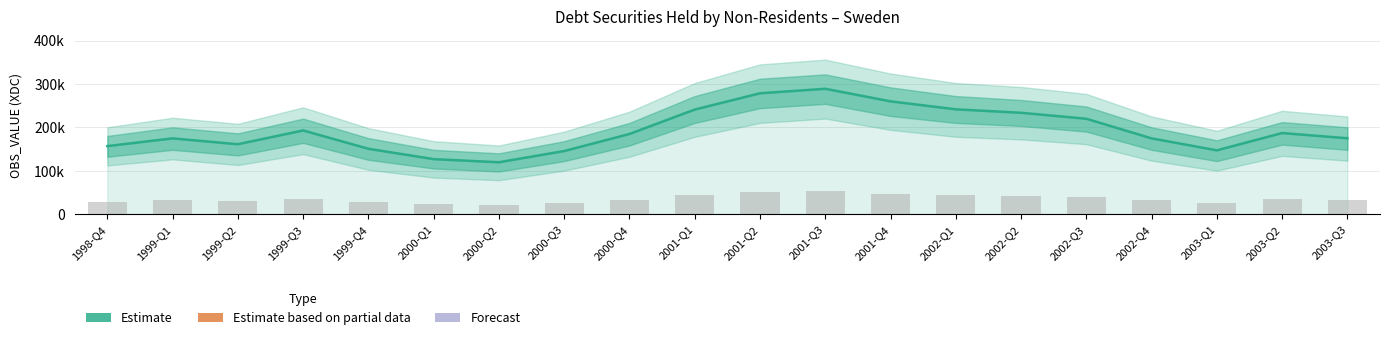

Reading left to right, extract all data points from this chart.

1998-Q4=156552	1999-Q1=174364	1999-Q2=160887	1999-Q3=192681	1999-Q4=150438	2000-Q1=126557	2000-Q2=119343	2000-Q3=145226	2000-Q4=184491	2001-Q1=240827	2001-Q2=278354	2001-Q3=288741	2001-Q4=259769	2002-Q1=241378	2002-Q2=233404	2002-Q3=219652	2002-Q4=174397	2003-Q1=146808	2003-Q2=186659	2003-Q3=174684